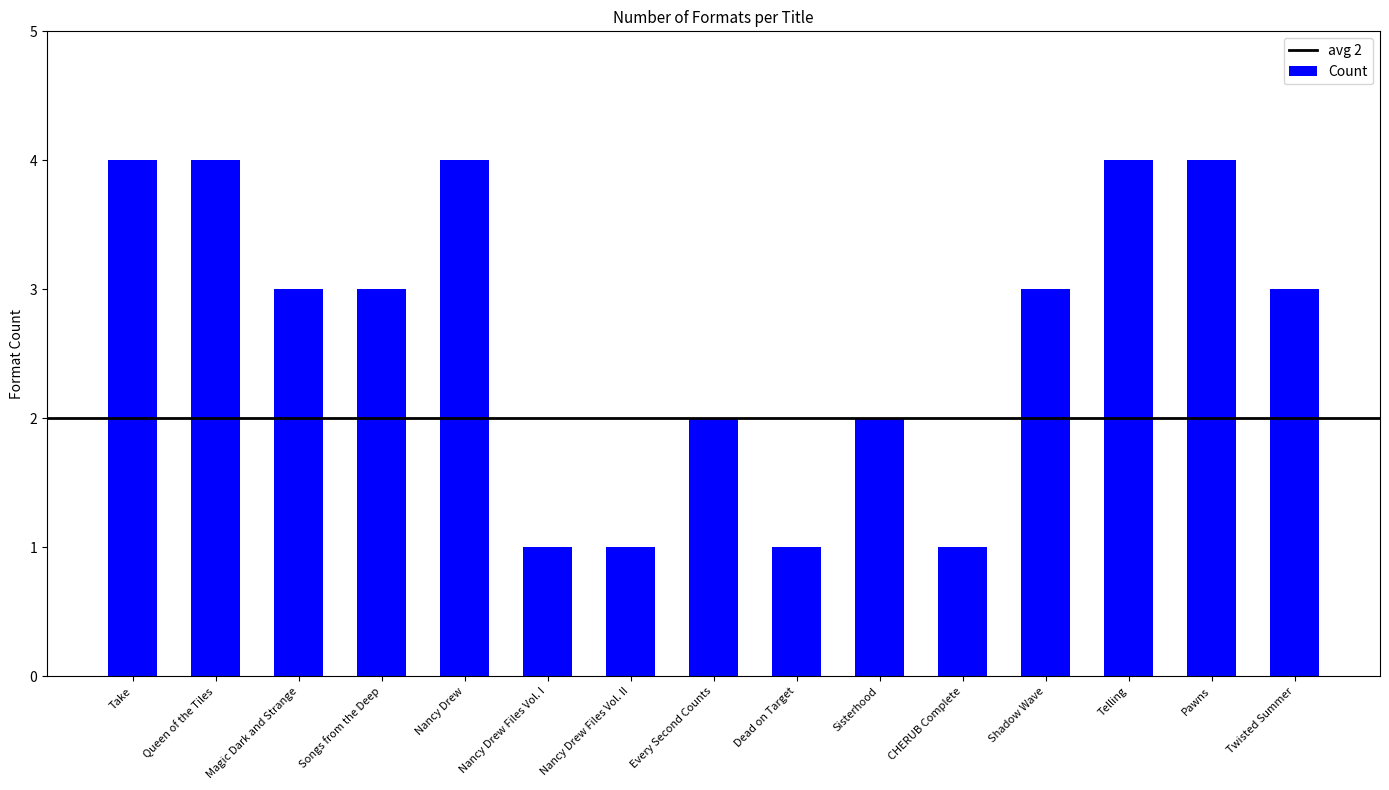

What is the maximum value shown in the chart?

4